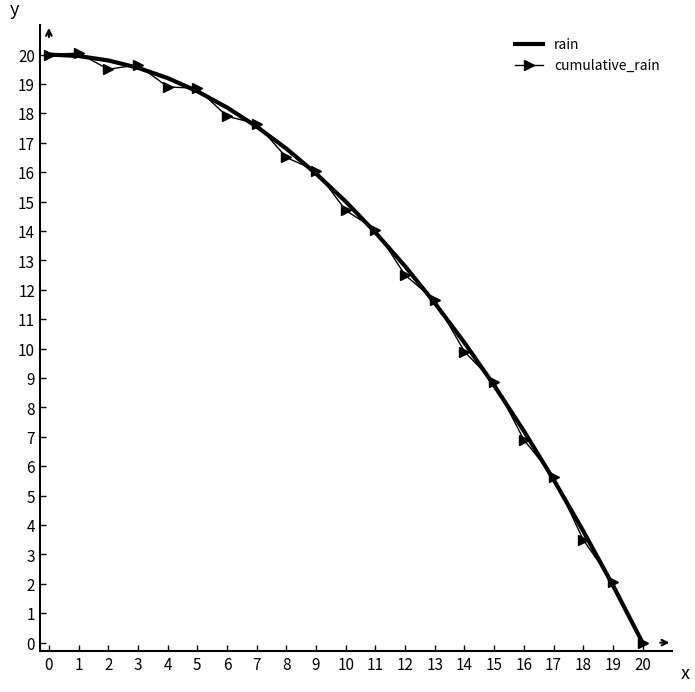

Which category has the lowest value in the cumulative_rain series?

20